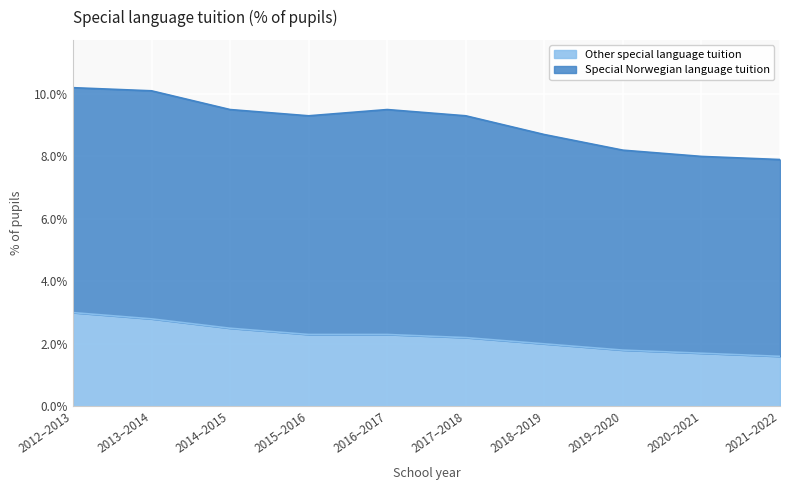

Rank the categories by value from highest to lowest.

2012–2013, 2013–2014, 2014–2015, 2015–2016, 2016–2017, 2017–2018, 2018–2019, 2019–2020, 2020–2021, 2021–2022